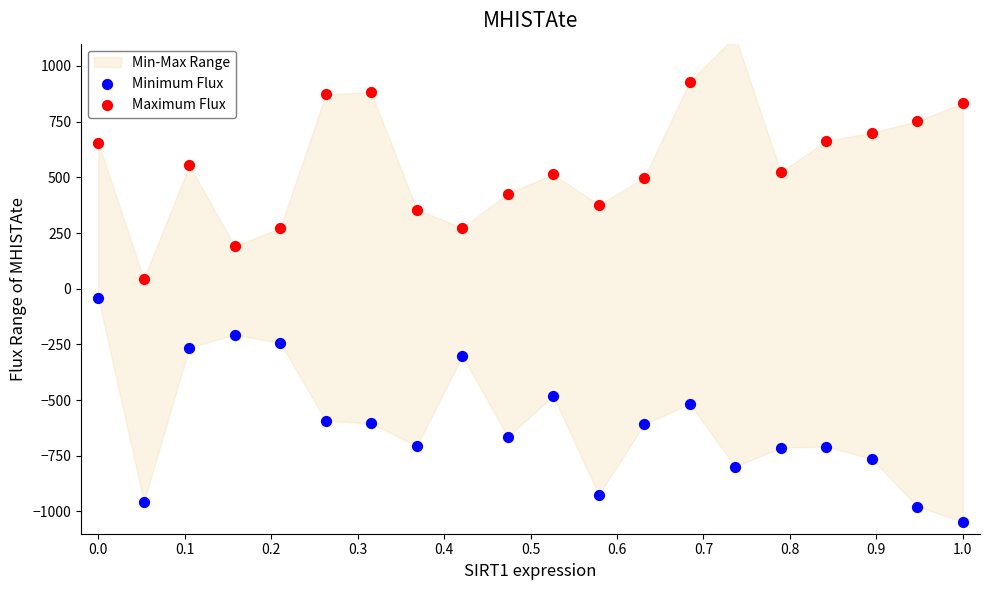

Which series contains the lowest Y value?

Minimum Flux